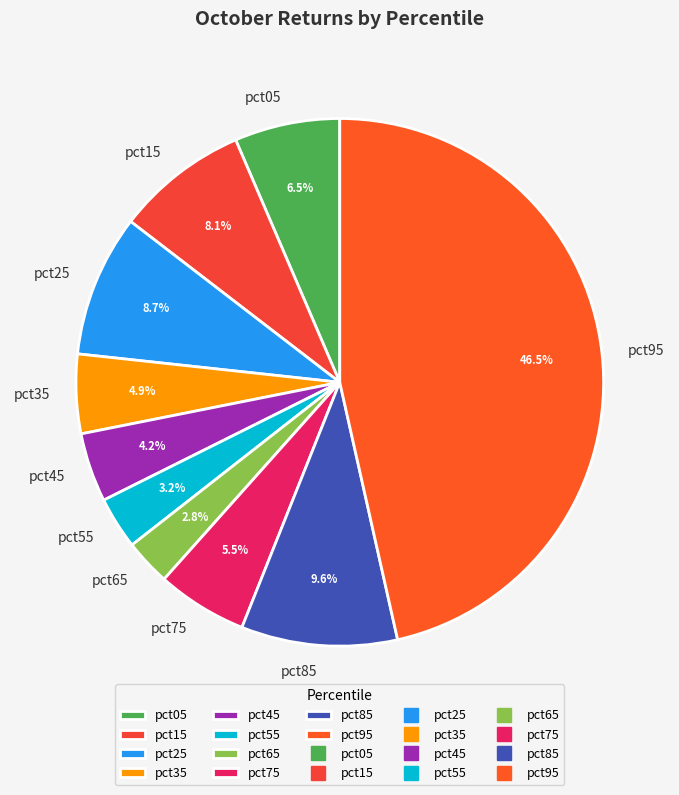

To the nearest percent, what is the difference between the pct65 and pct25 slice percentages?

6%